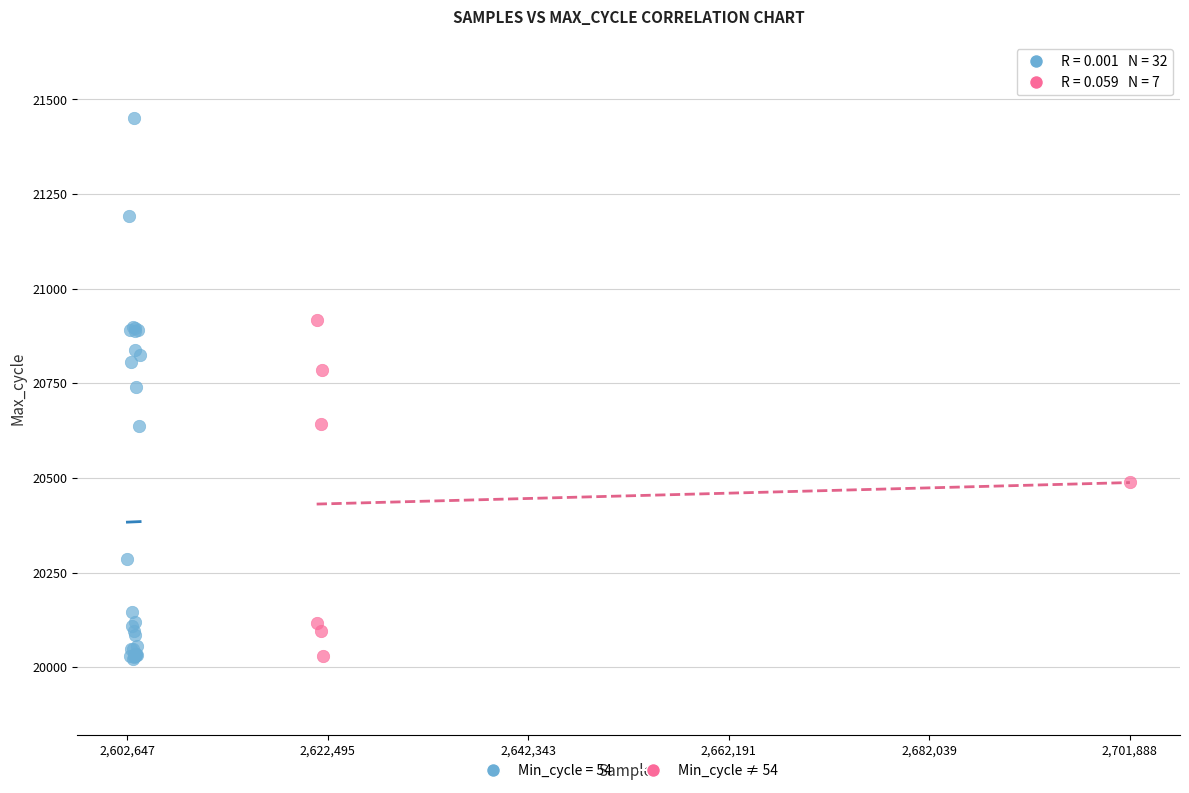

Which series reaches the maximum Y coordinate?

Min_cycle = 54